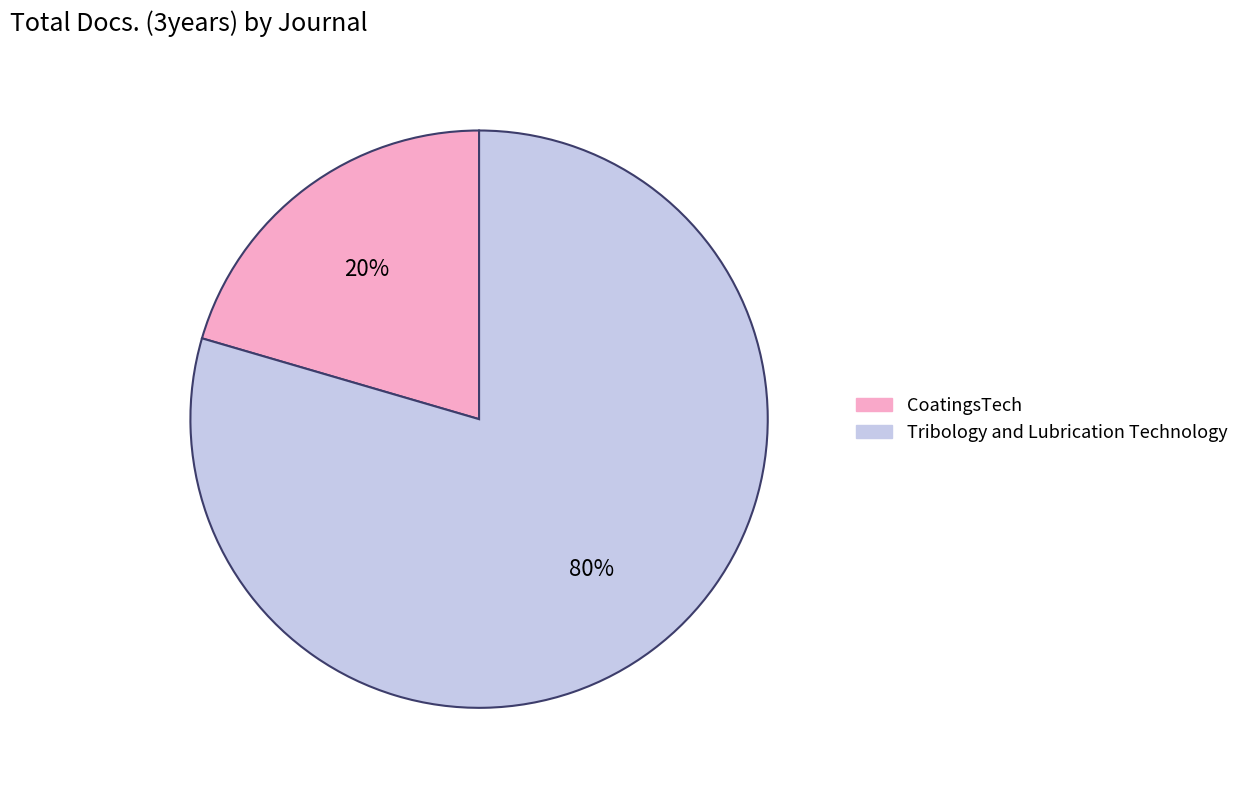

What is the largest slice in the pie chart?

Tribology and Lubrication Technology